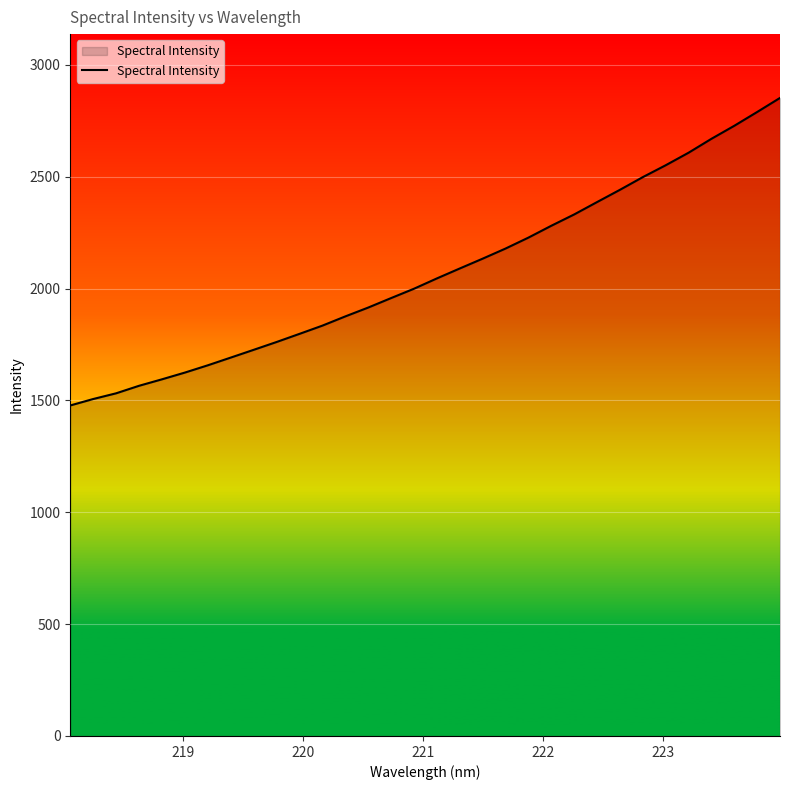

What is the difference between the maximum and minimum values?

1375.0